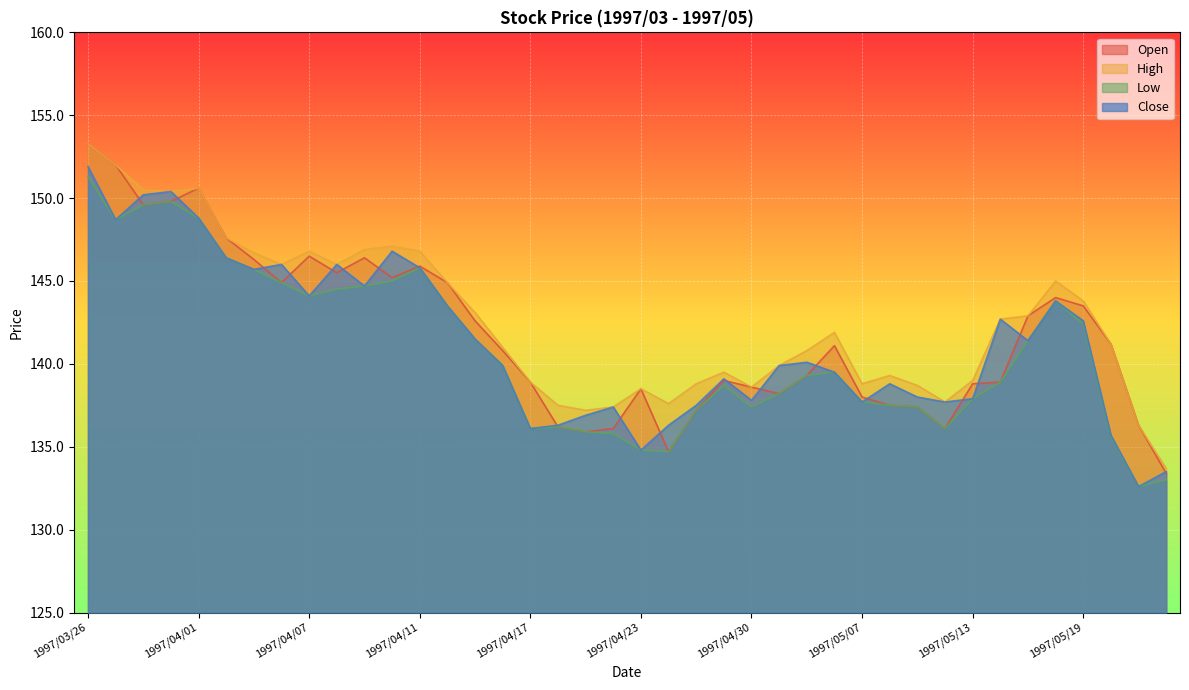

Is the value of Close at 1997/04/10 greater than the value of High at 1997/04/17?

Yes